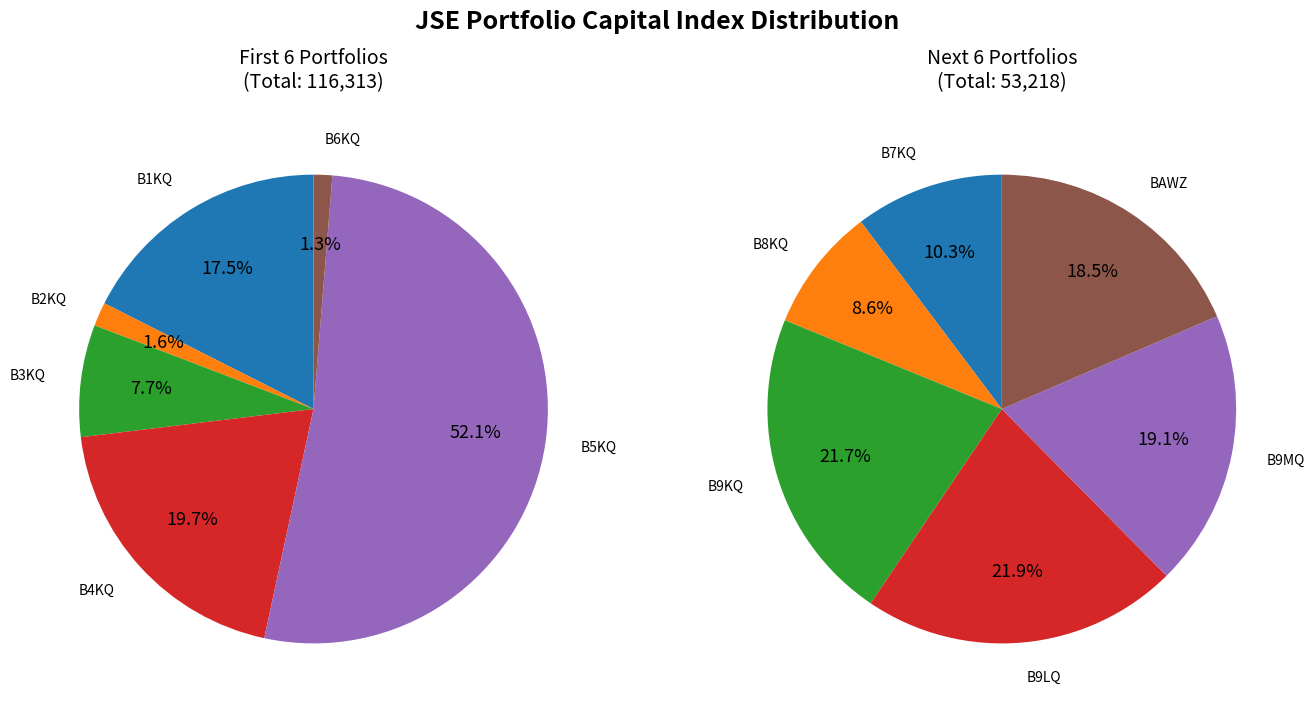

How many slices are in this pie chart?

6